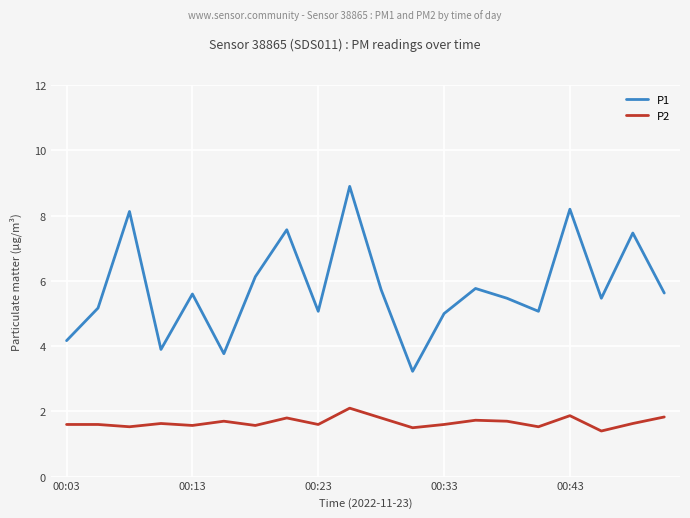

True or false: P1 and P2 cross at least once.

False